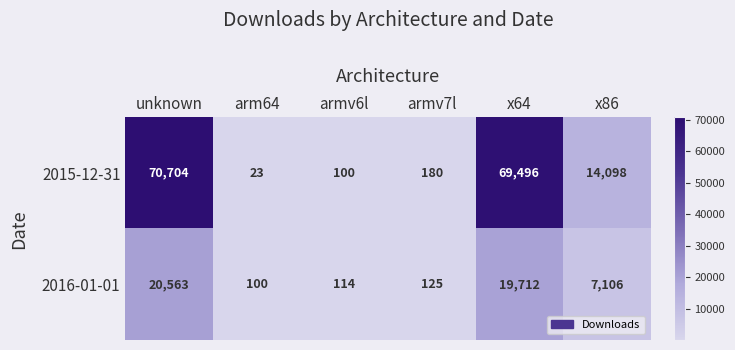

How many distinct data groups are displayed?

2